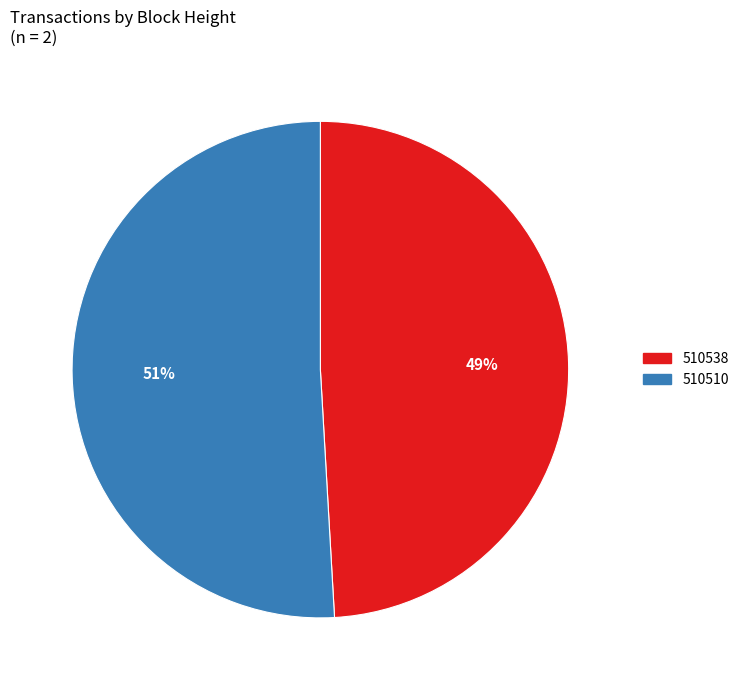

Between 510510 and 510538, which is larger?

510510